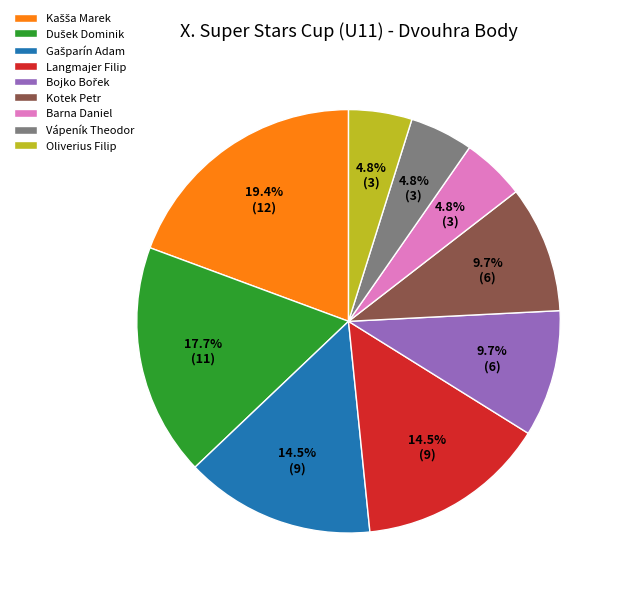

To the nearest percent, what percentage of the pie is Barna Daniel?

5%